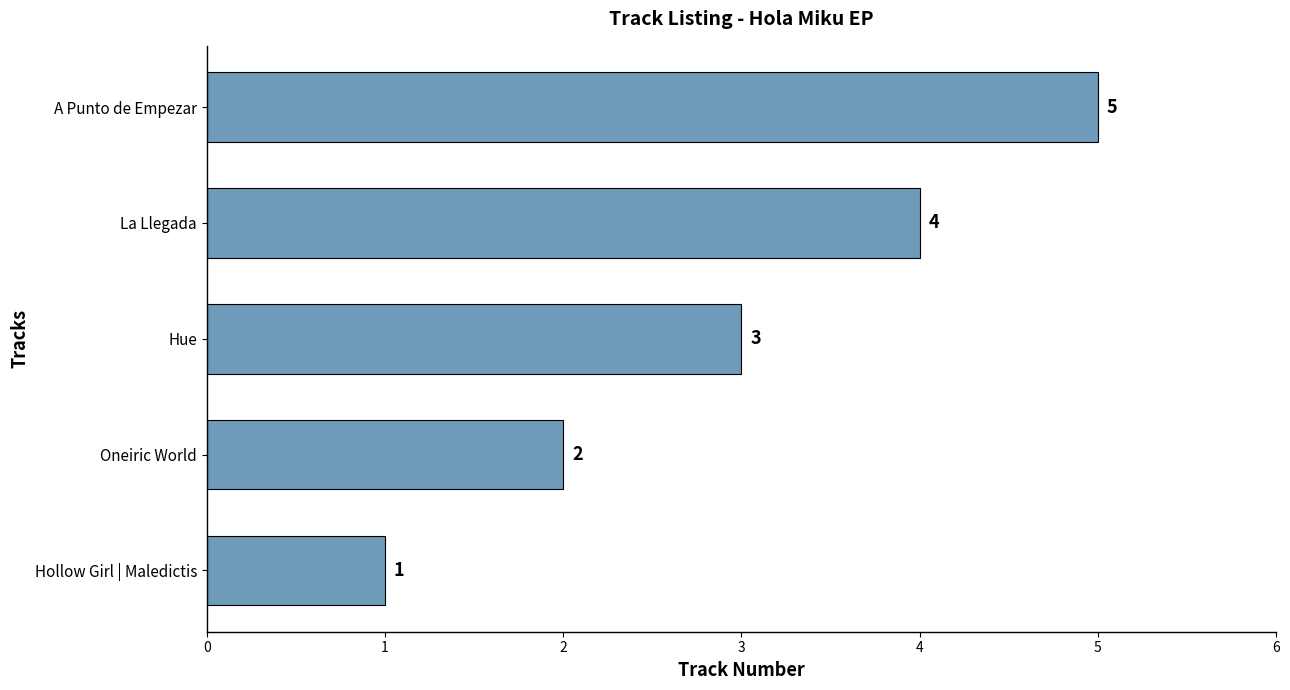

Count the number of categories in the chart.

5